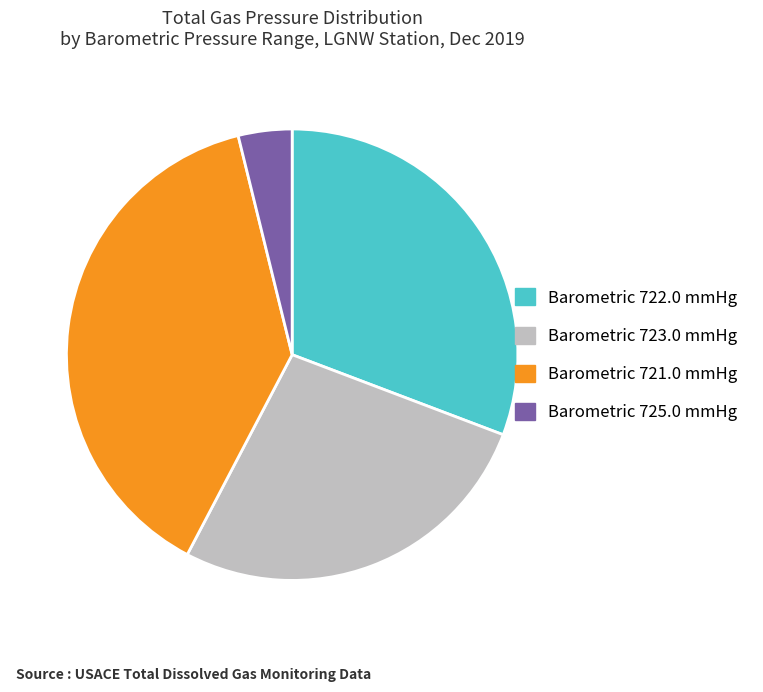

Does Barometric 723.0 mmHg account for over 50% of the chart?

No